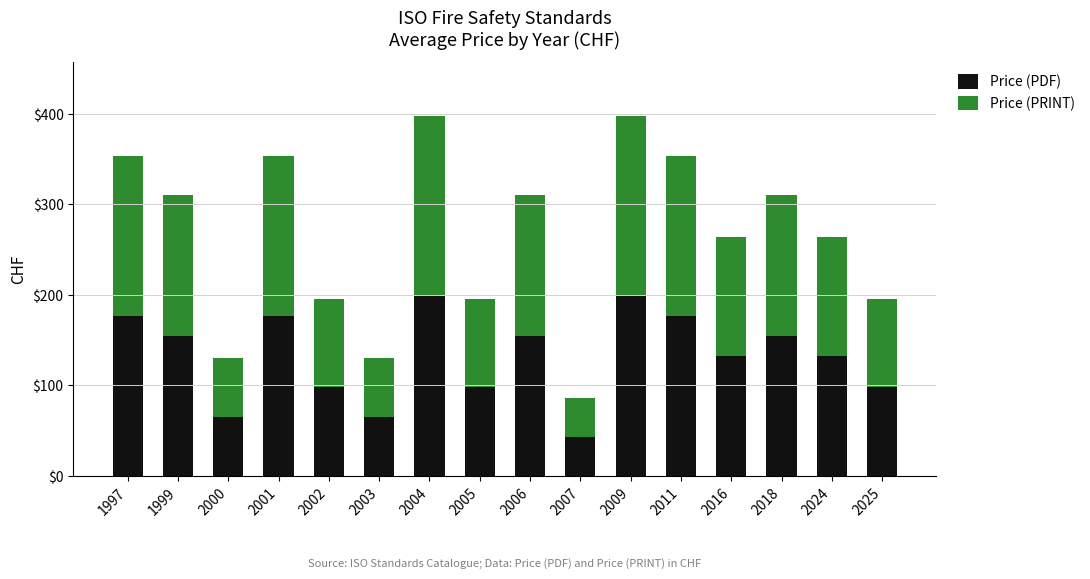

How many series are shown in this chart?

2